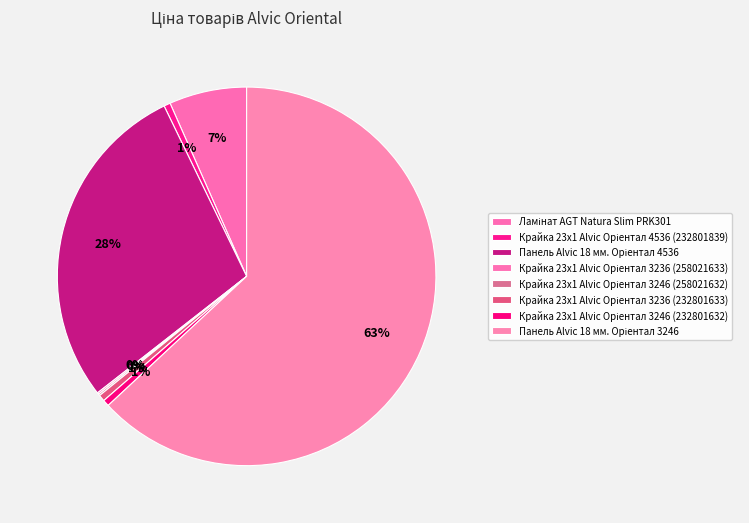

Is there any slice that represents more than half of the pie?

Yes